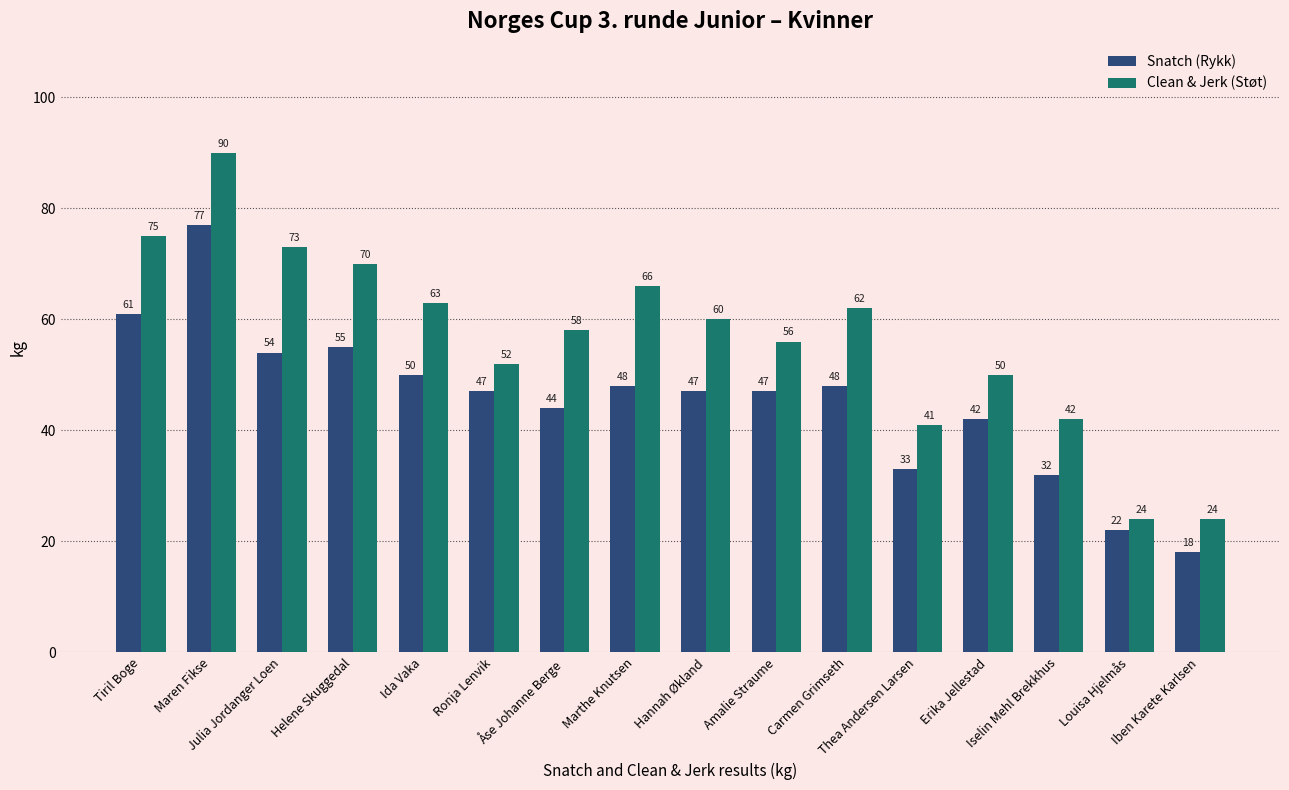

Reading left to right, transcribe all the data shown in this chart.

Snatch (Rykk): Tiril Boge=61	Maren Fikse=77	Julia Jordanger Loen=54	Helene Skuggedal=55	Ida Vaka=50	Ronja Lenvik=47	Åse Johanne Berge=44	Marthe Knutsen=48	Hannah Økland=47	Amalie Straume=47	Carmen Grimseth=48	Thea Andersen Larsen=33	Erika Jellestad=42	Iselin Mehl Brekkhus=32	Louisa Hjelmås=22	Iben Karete Karlsen=18
Clean & Jerk (Støt): Tiril Boge=75	Maren Fikse=90	Julia Jordanger Loen=73	Helene Skuggedal=70	Ida Vaka=63	Ronja Lenvik=52	Åse Johanne Berge=58	Marthe Knutsen=66	Hannah Økland=60	Amalie Straume=56	Carmen Grimseth=62	Thea Andersen Larsen=41	Erika Jellestad=50	Iselin Mehl Brekkhus=42	Louisa Hjelmås=24	Iben Karete Karlsen=24